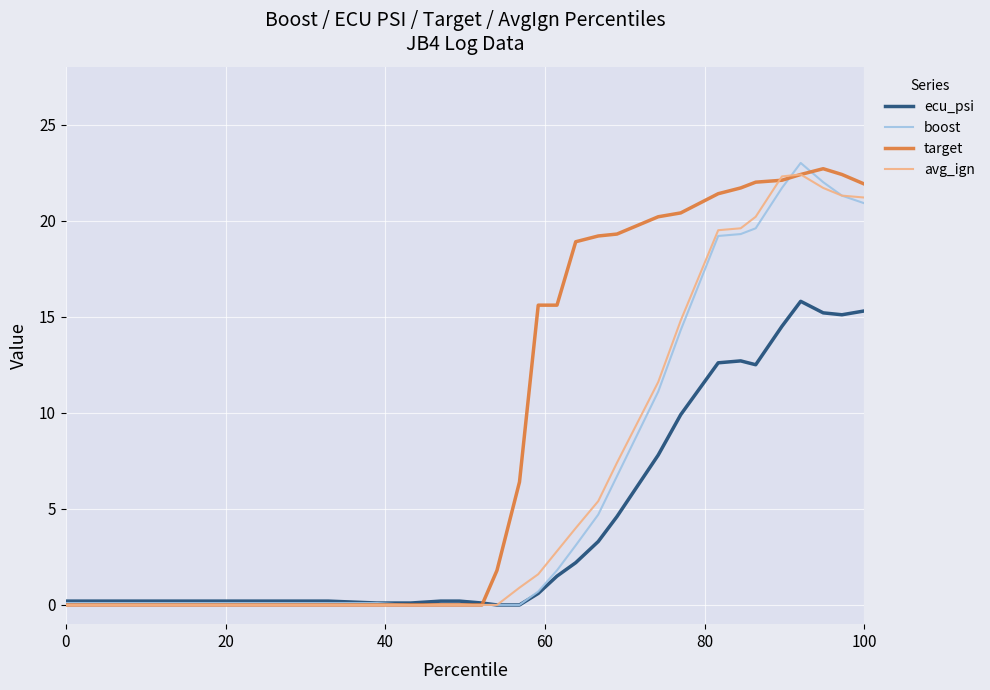

What is the highest value of the ecu_psi series?

15.8